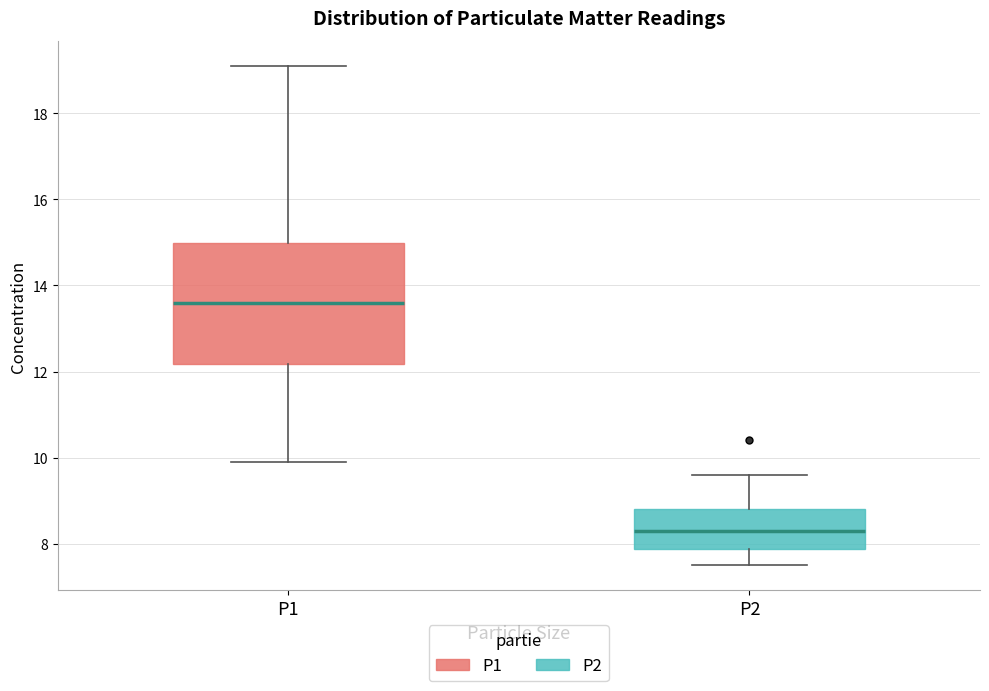

Reading left to right, transcribe this box plot: for each box, give where its median line is, the range the box spans, and where its two whiskers end, as read against the y-axis. The values are not printed on the chart, so give them approximately, as read against the axis.

P1: median 13.6, box 12.2 to 15.0, whiskers 10.0 to 19.2
P2: median 8.4, box 7.8 to 8.8, whiskers 7.6 to 9.6